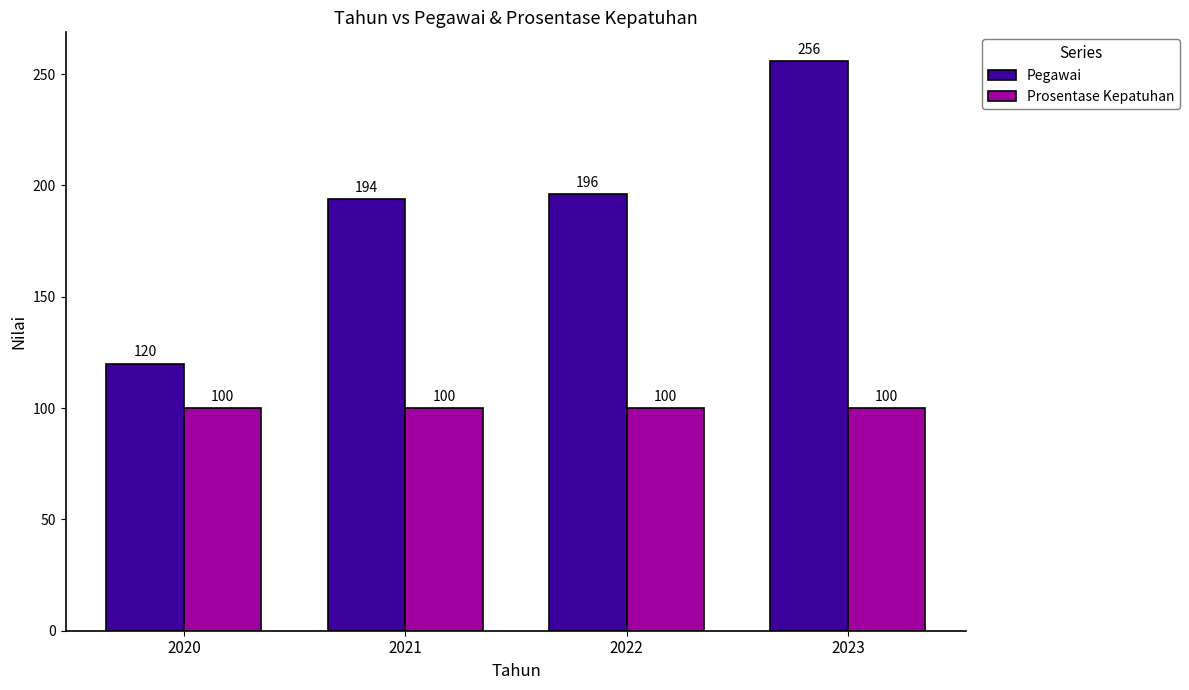

What is the minimum value for Prosentase Kepatuhan?

100